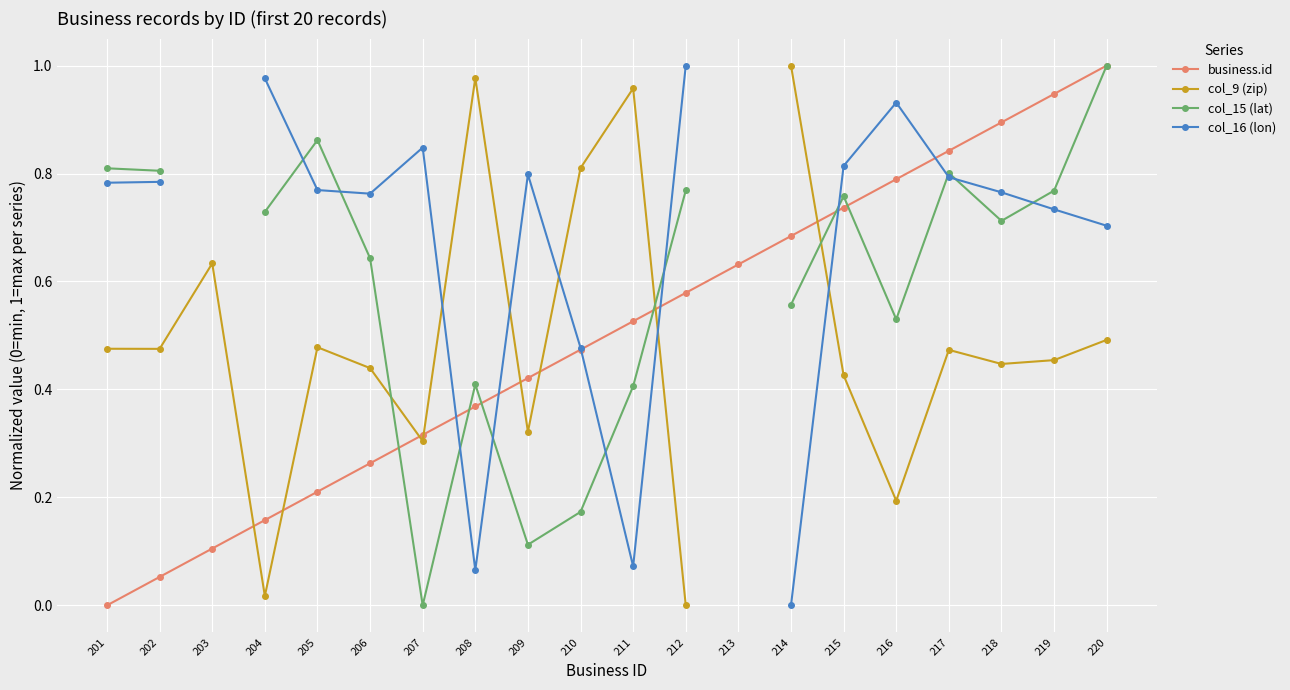

In col_9 (zip), how many points are lower than both neighbors (excluding endpoints)?

6